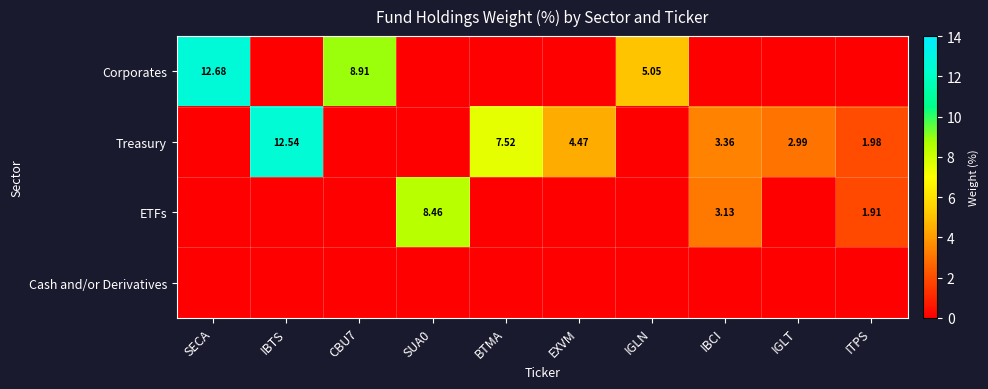

List the series in order of their overall mean, highest first.

Treasury, Corporates, ETFs, Cash and/or Derivatives